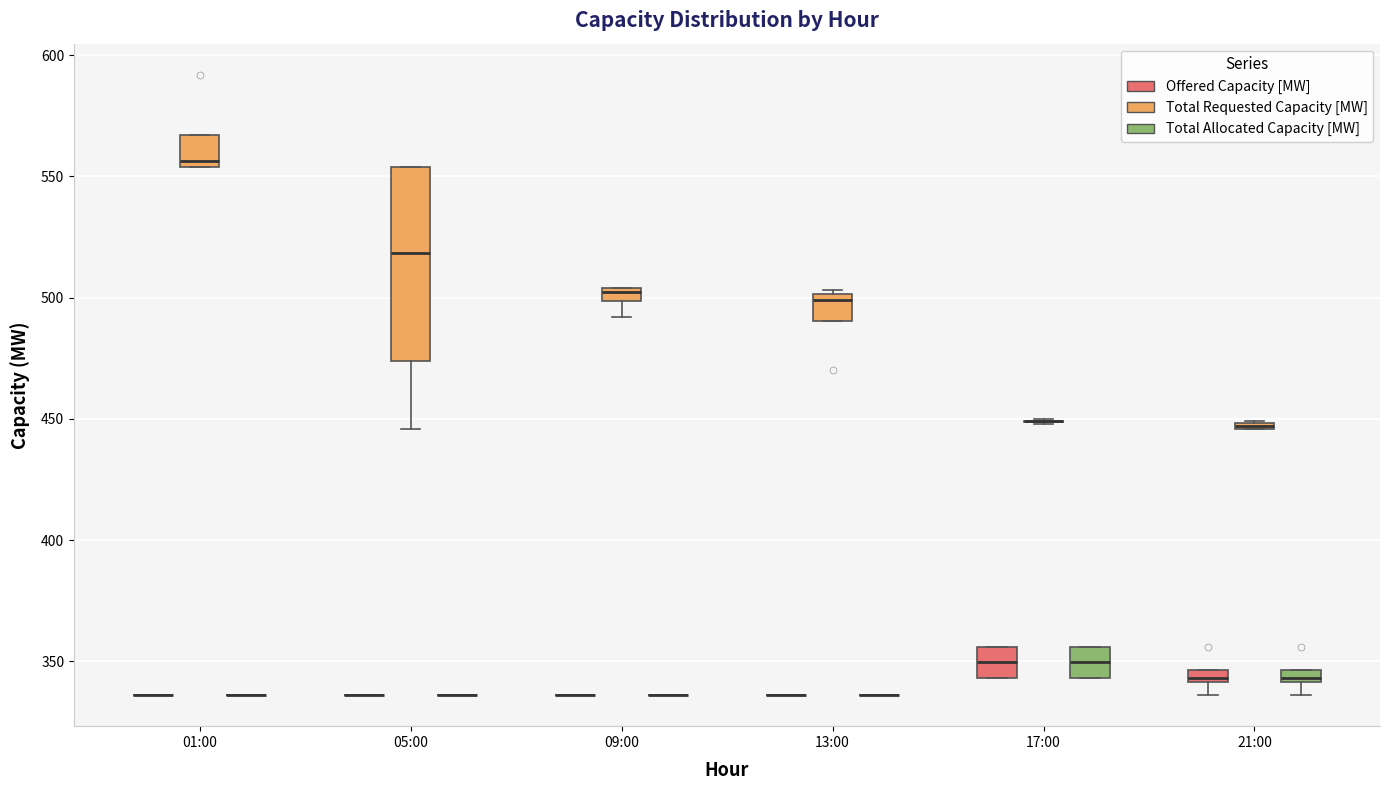

Where is the lower edge of the box for 21:00 (Total Allocated Capacity [MW]) on the y-axis? The values are not printed on the chart, so give them approximately, as read against the axis.

340